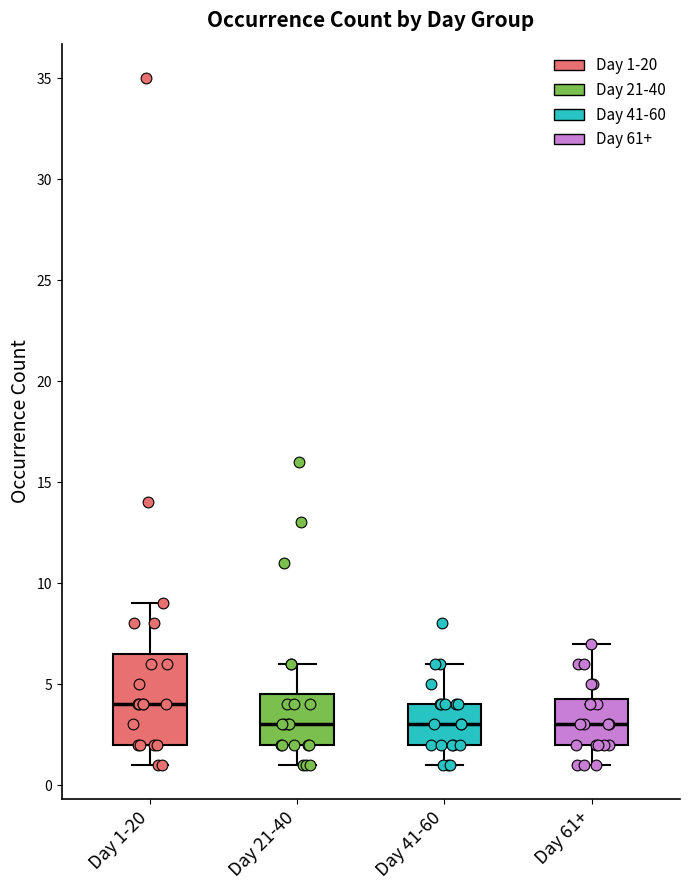

Reading left to right, read every box against the y-axis: the position of its median line, the range the box covers, and the ends of its whiskers. The values are not printed on the chart, so give them approximately, as read against the axis.

Day 1-20: median 4.0, box 2.0 to 6.5, whiskers 1.0 to 9.0
Day 21-40: median 3.0, box 2.0 to 4.5, whiskers 1.0 to 6.0
Day 41-60: median 3.0, box 2.0 to 4.0, whiskers 1.0 to 6.0
Day 61+: median 3.0, box 2.0 to 4.5, whiskers 1.0 to 7.0